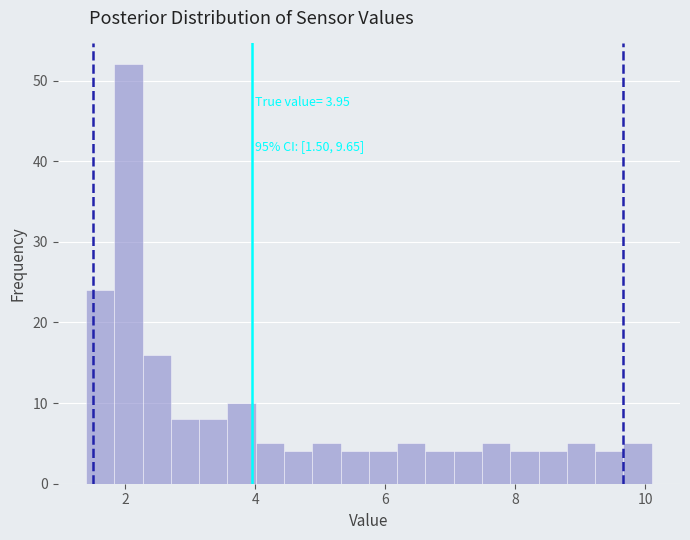

Around what value on the x-axis is the tallest bar? Give the approximate position of its centre, as read against the axis.

2.0